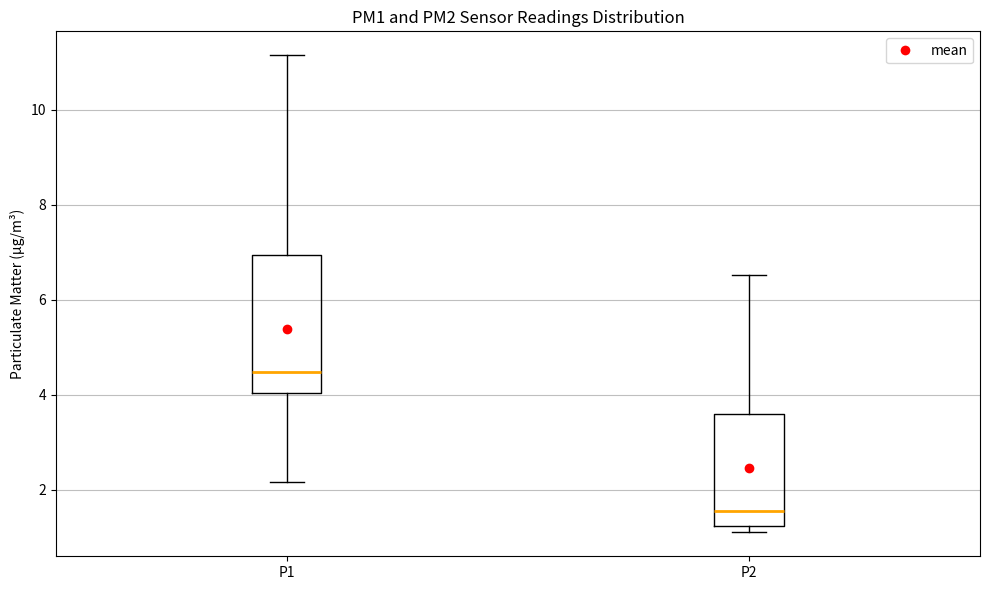

Reading left to right, read every box against the y-axis: the position of its median line, the range the box covers, and the ends of its whiskers. The values are not printed on the chart, so give them approximately, as read against the axis.

P1: median 4.4, box 4.0 to 7.0, whiskers 2.2 to 11.2
P2: median 1.6, box 1.2 to 3.6, whiskers 1.2 (just below the box's lower edge) to 6.6